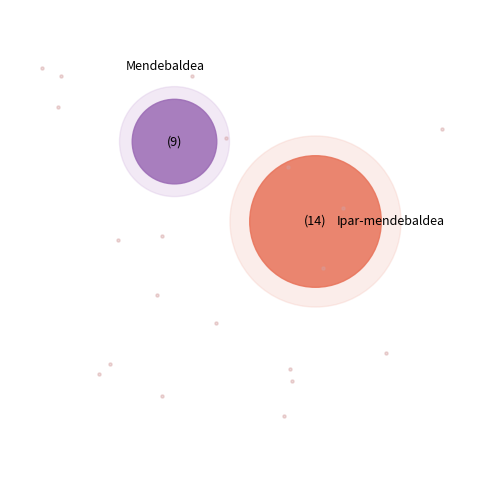

Is it true that Mendebaldea is 48% of the pie?

False